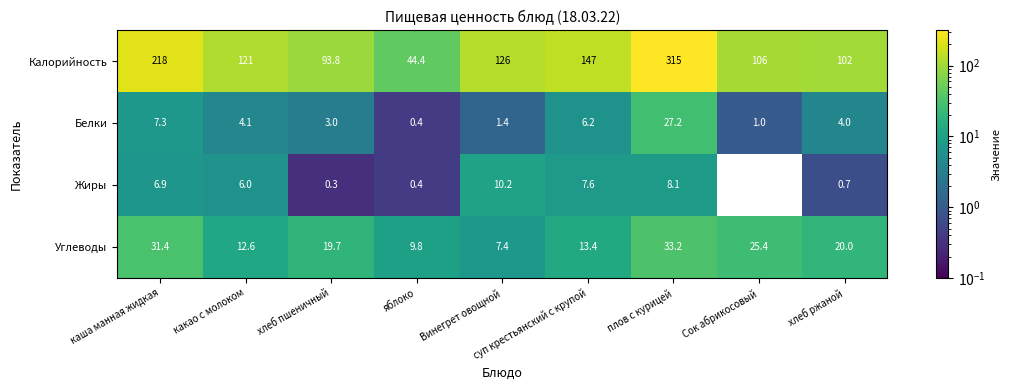

What is the approximate value of Калорийность at какао с молоком?

121.0